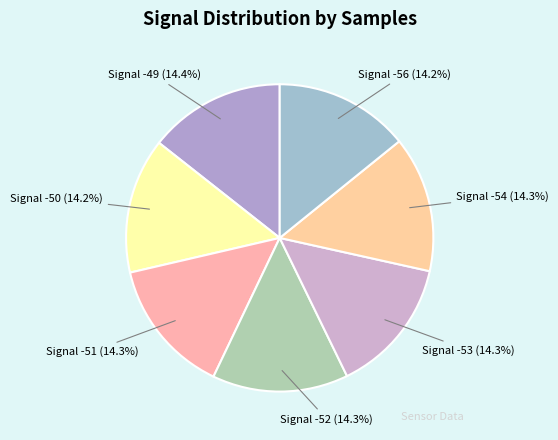

How many slices are in this pie chart?

7